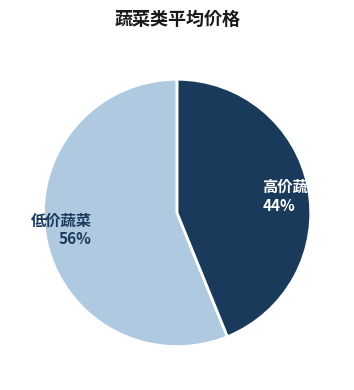

Do 低价蔬菜 56% and 高价蔬菜 44% together represent more than half of the pie?

Yes